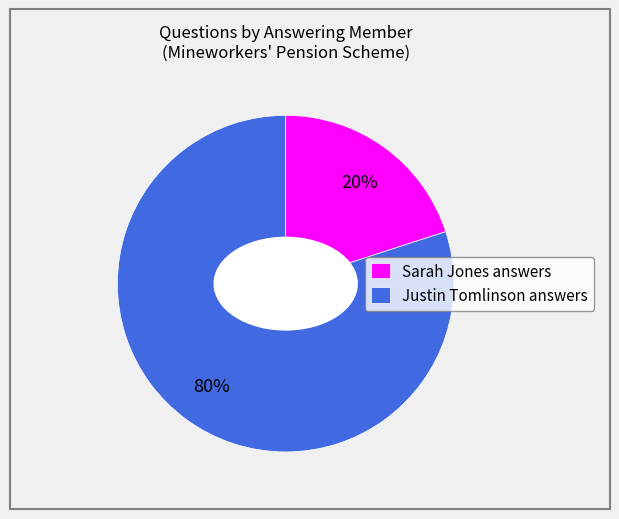

Rank the categories by value from lowest to highest.

Sarah Jones answers, Justin Tomlinson answers